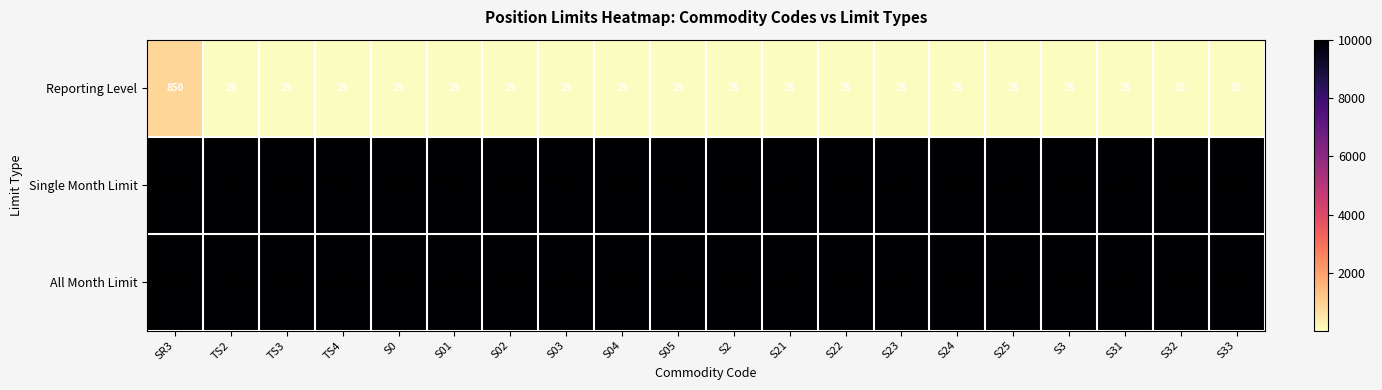

What is the average value of the All Month Limit series?

10000